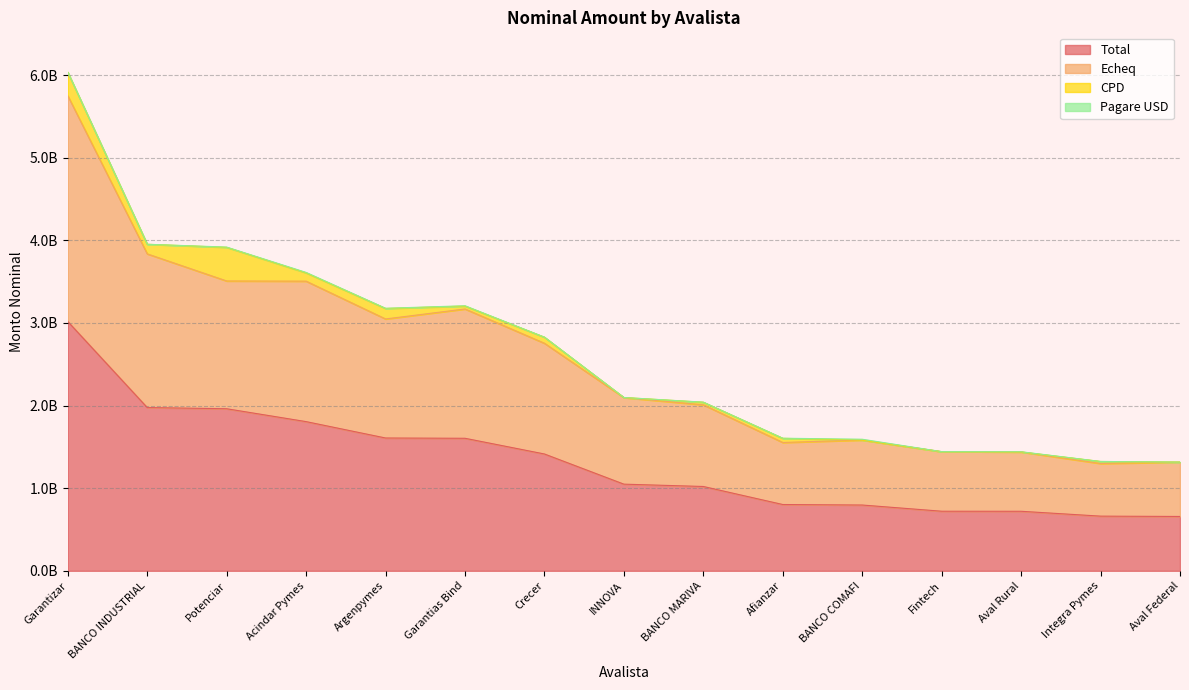

What value does the Total series have at Acindar Pymes?

1805828423.8